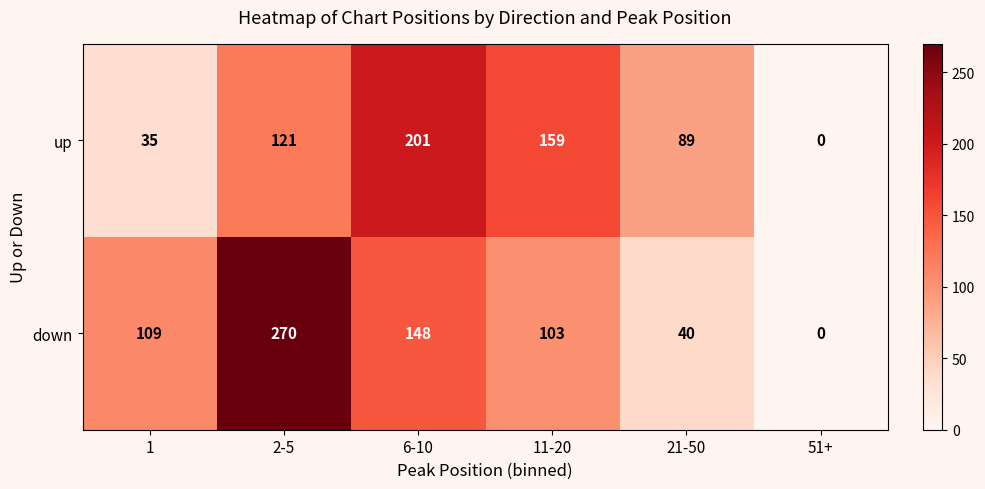

Rank the series by their average value, from lowest to highest.

up, down